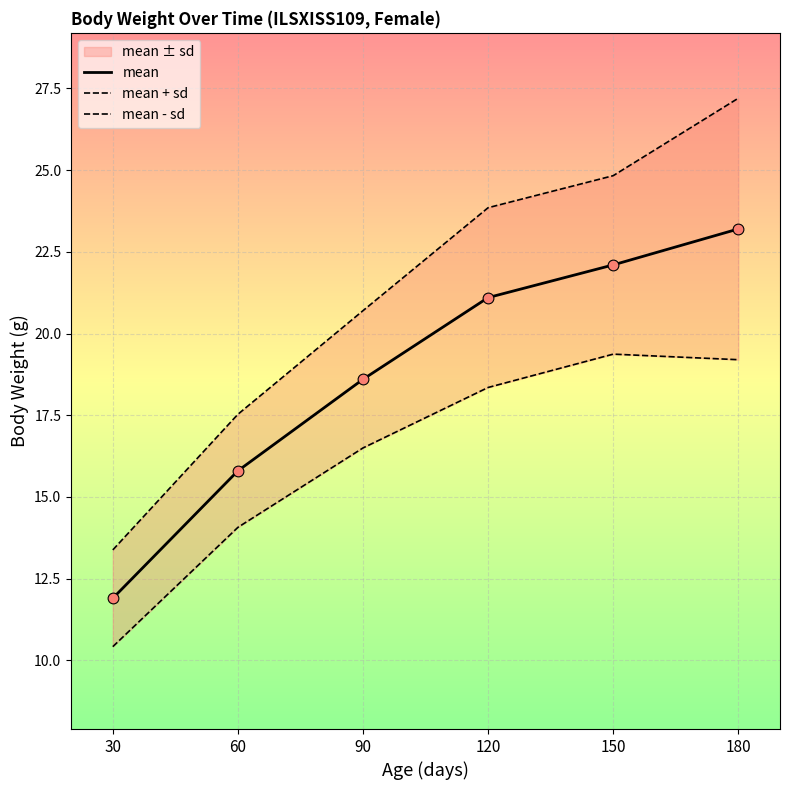

Which series contains the highest Y value?

mean + sd